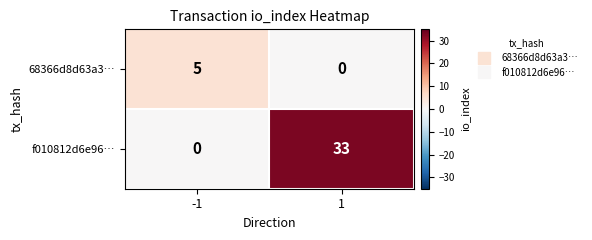

Which series changed the most between -1 and 1?

f010812d6e96…